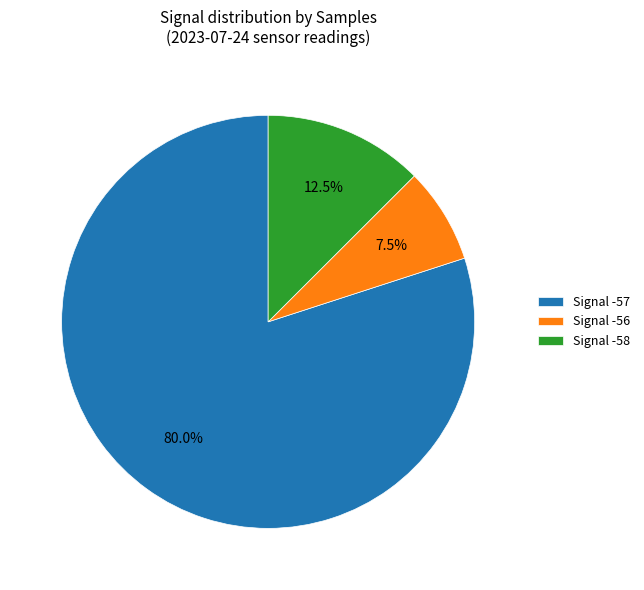

Rank the categories by value from highest to lowest.

Signal -57, Signal -58, Signal -56